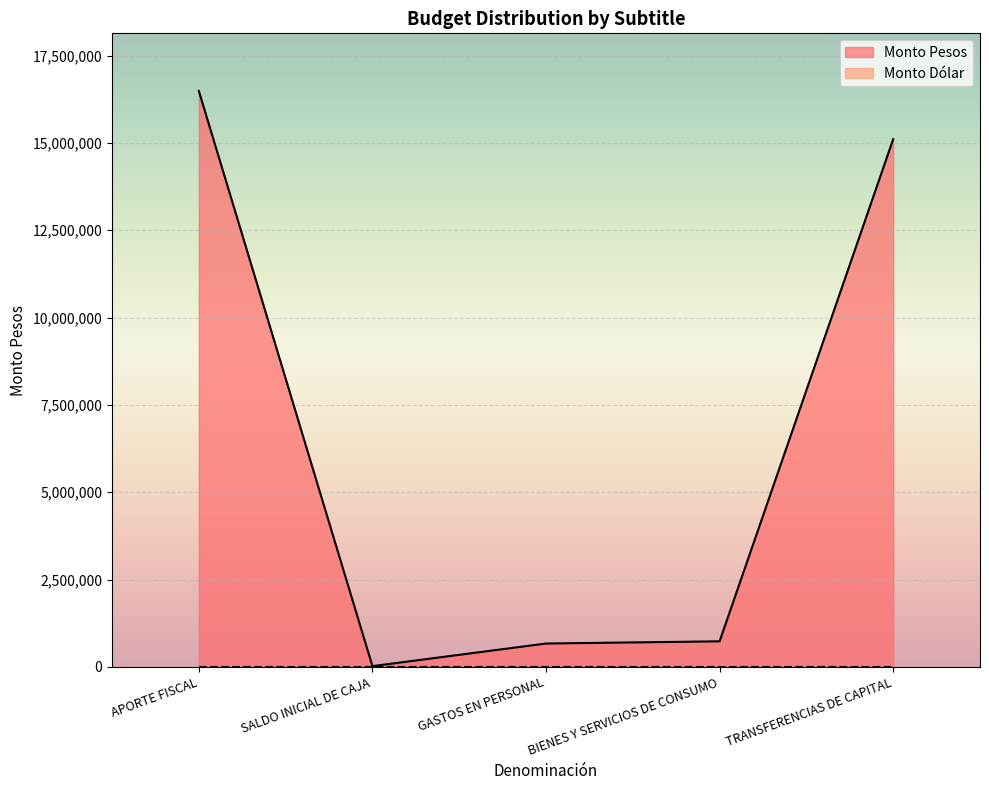

True or false: the data shows 30067 at SALDO INICIAL DE CAJA.

False